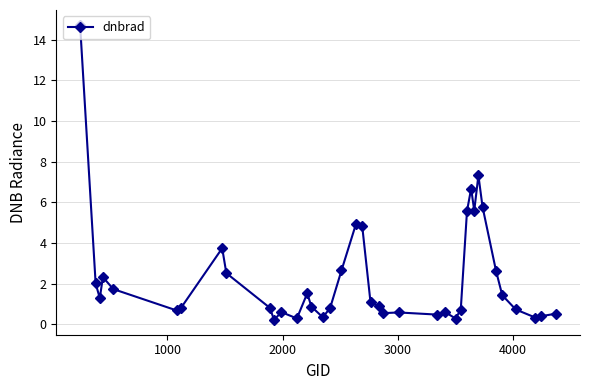

What is the value of the 21st point from the left?

1.1